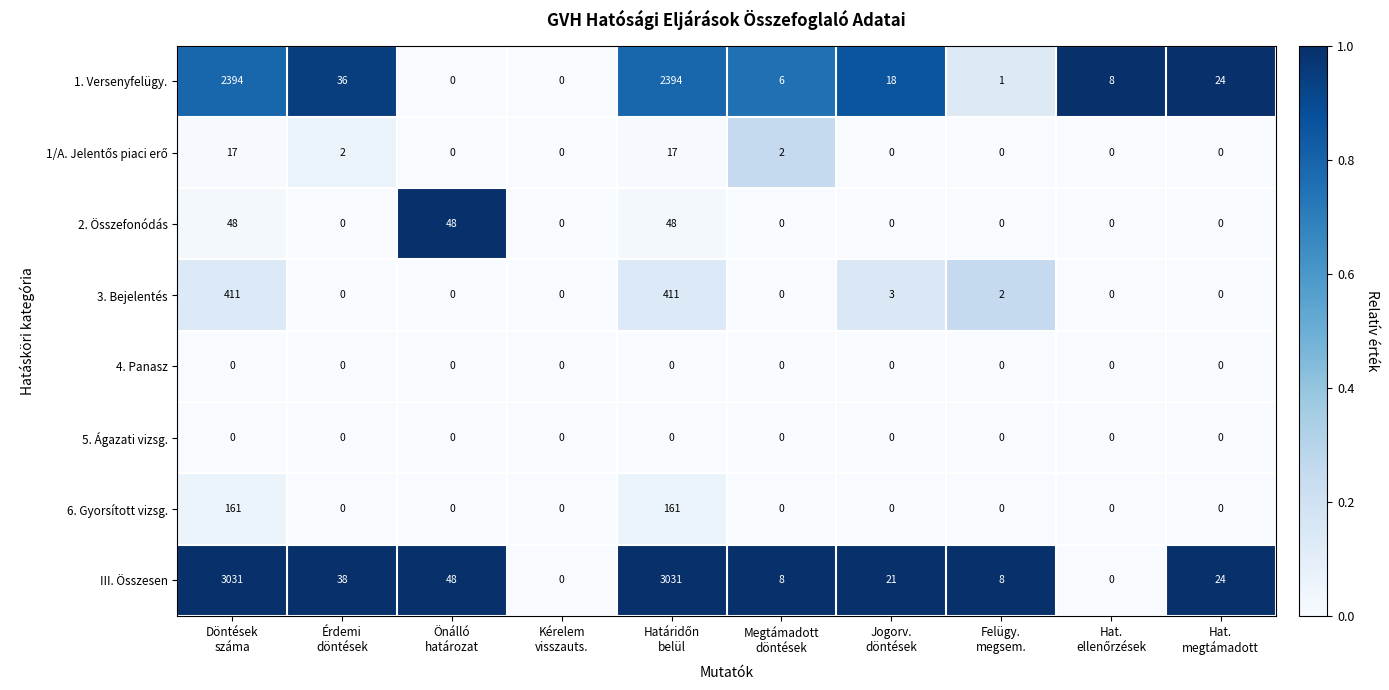

Which series has the largest range (max minus min)?

III. Összesen